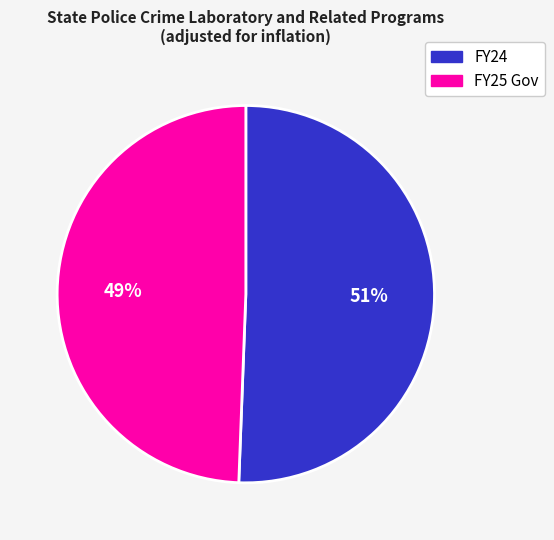

Rank the categories by value from lowest to highest.

FY25 Gov, FY24